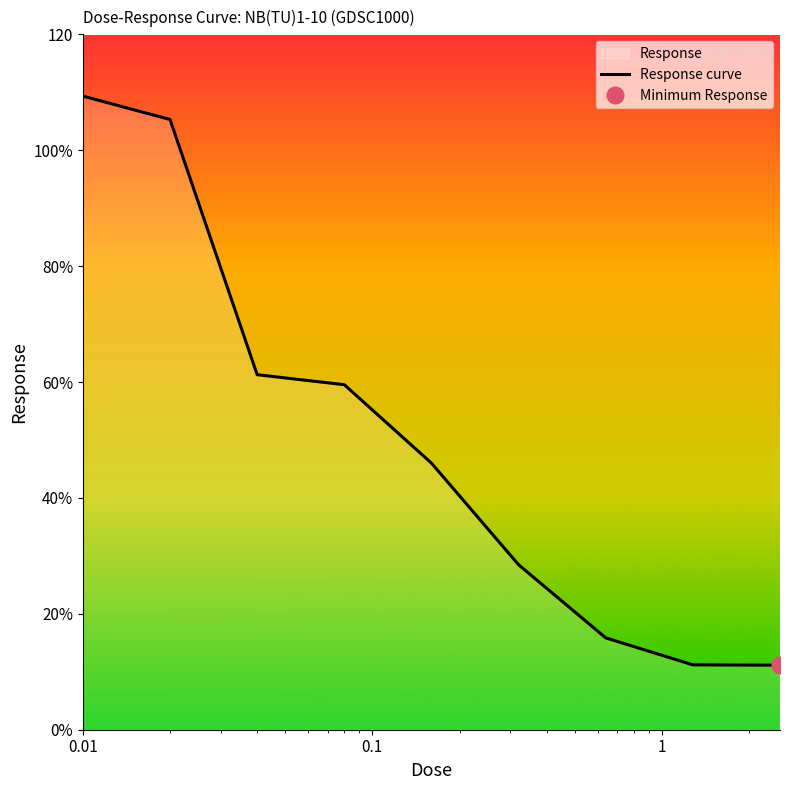

Approximately how many times larger is the value at 100 compared to 0.001?

0.3